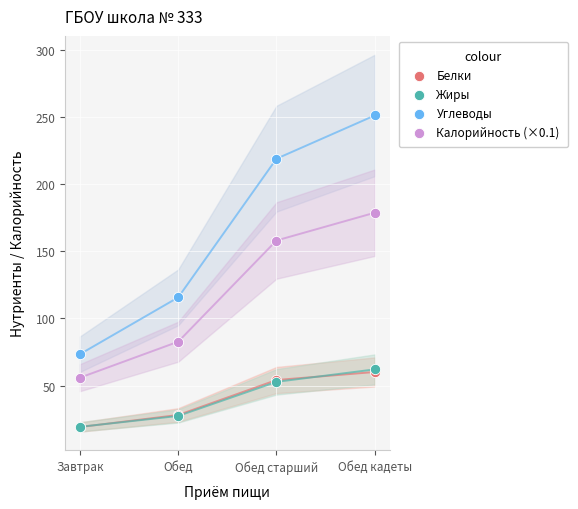

Which series has the widest spread of Y values?

Углеводы